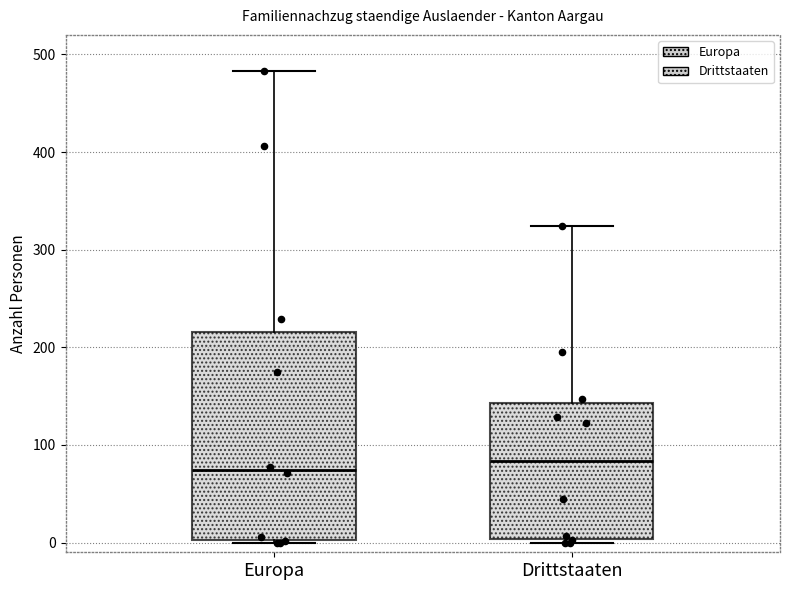

Comparing the boxes themselves (not the whiskers), which one is the tallest?

Europa